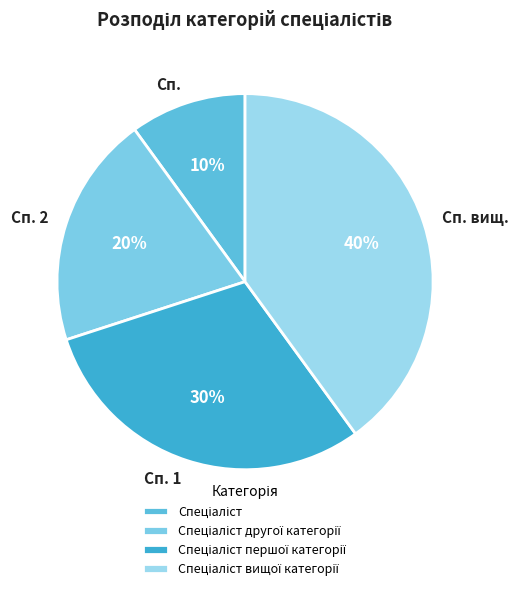

To the nearest percent, what is the average slice percentage?

25%